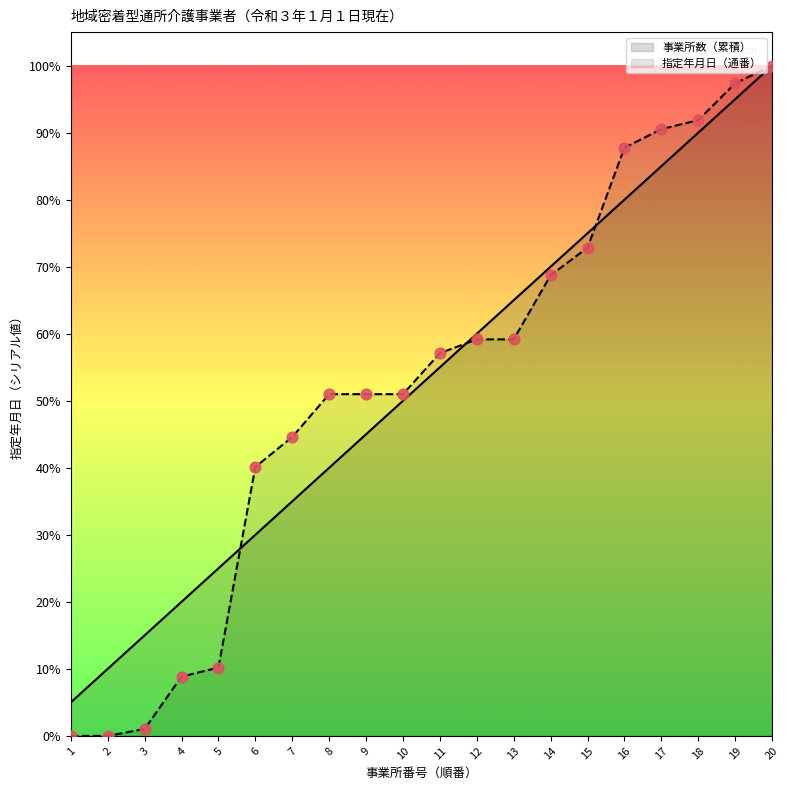

Which series reaches the minimum Y coordinate?

指定年月日（通番）